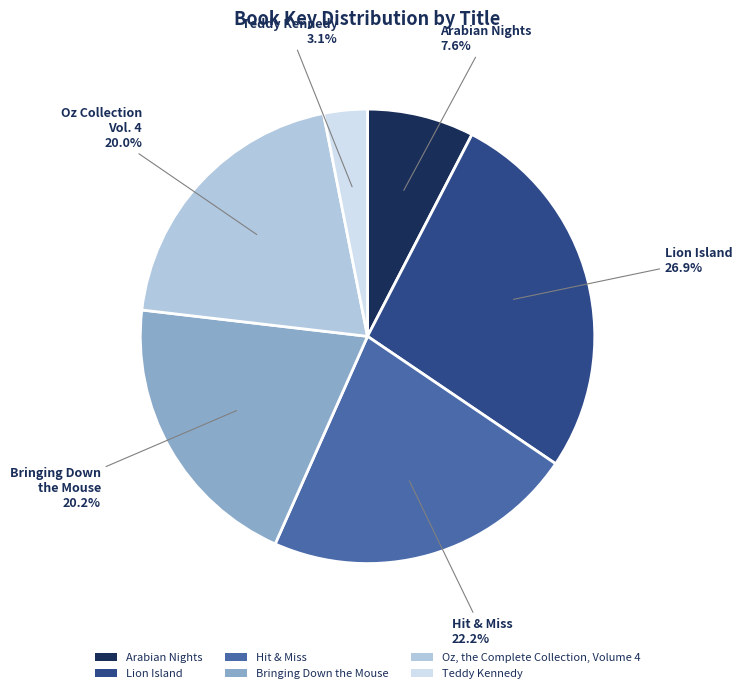

The Hit & Miss slice represents 22% of the pie. True or false?

True